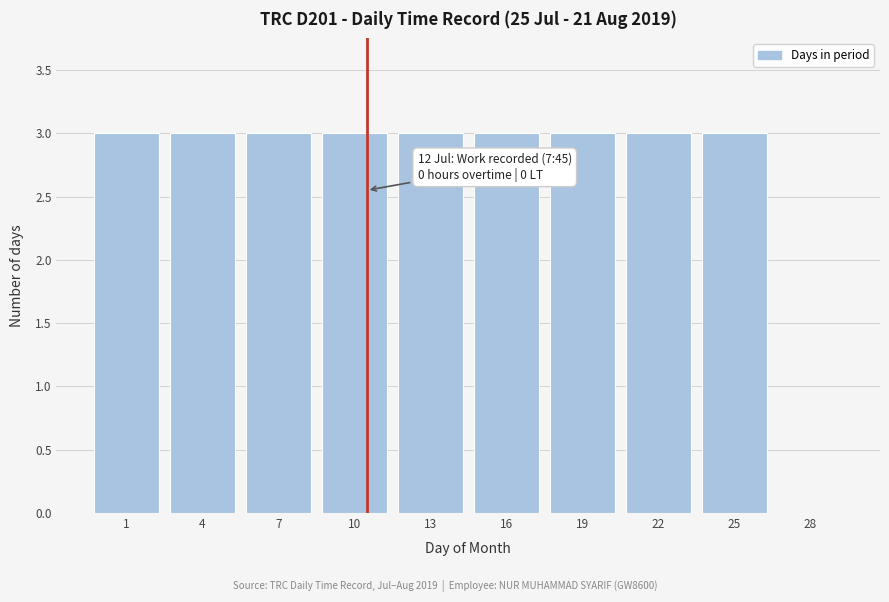

Reading left to right, list all the values displayed in this chart.

1=3	4=3	7=3	10=3	13=3	16=3	19=3	22=3	25=3	28=0